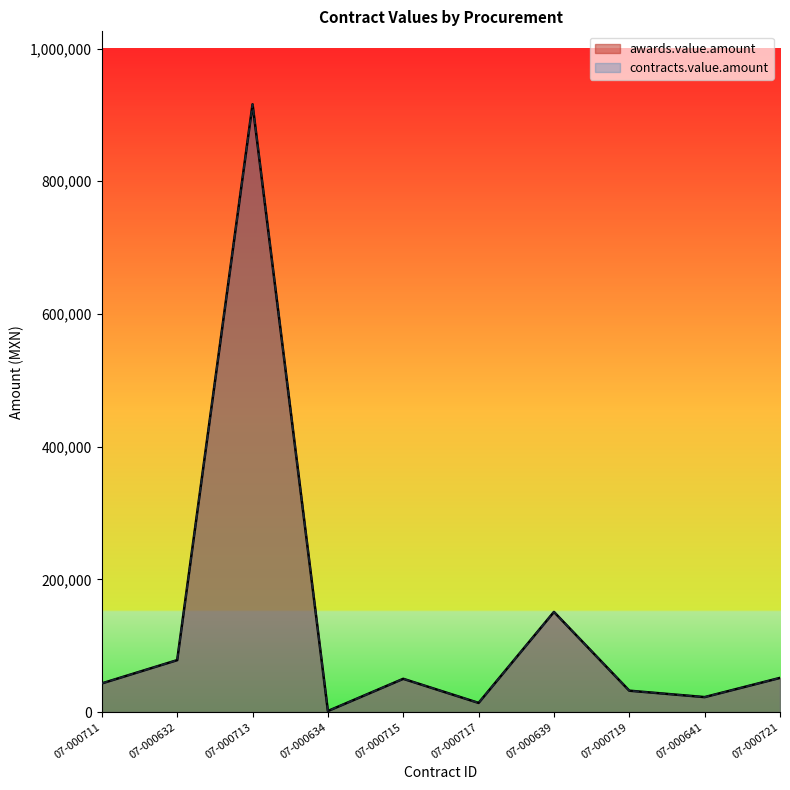

In awards.value.amount, how many points are lower than both neighbors (excluding endpoints)?

3